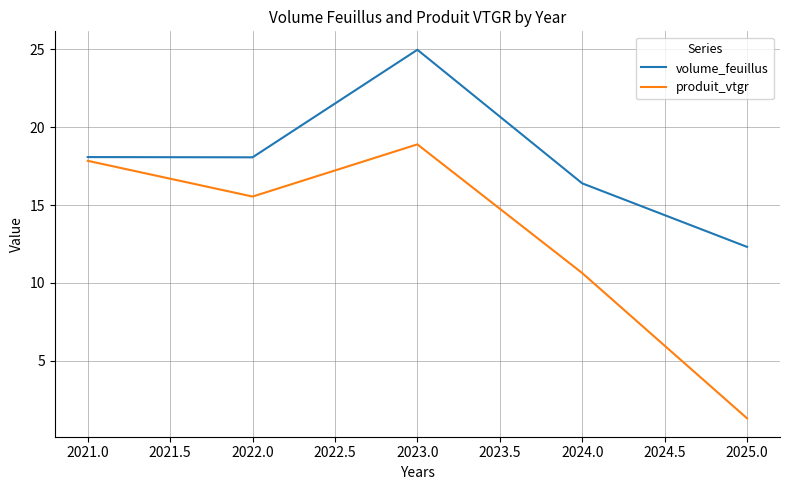

Reading left to right, transcribe all the data shown in this chart.

volume_feuillus: 18.1	18.1	25.0	16.4	12.3
produit_vtgr: 17.8	15.5	18.9	10.6	1.3